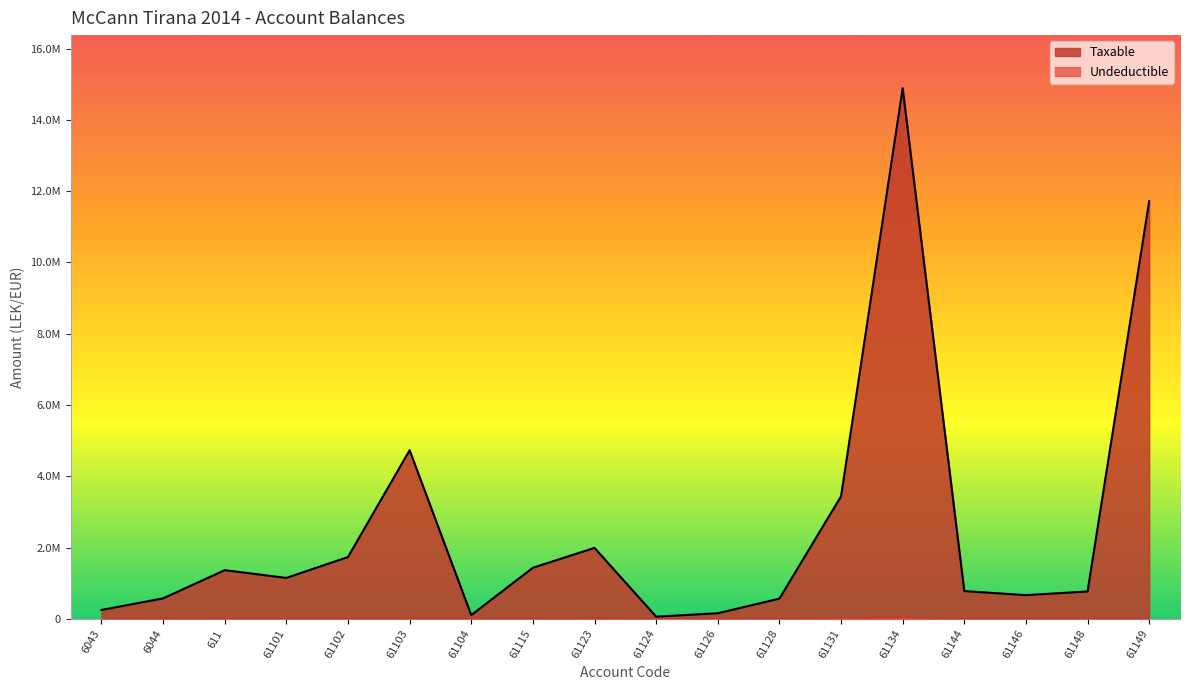

True or false: Undeductible has more than 2 points higher than both neighbors.

True